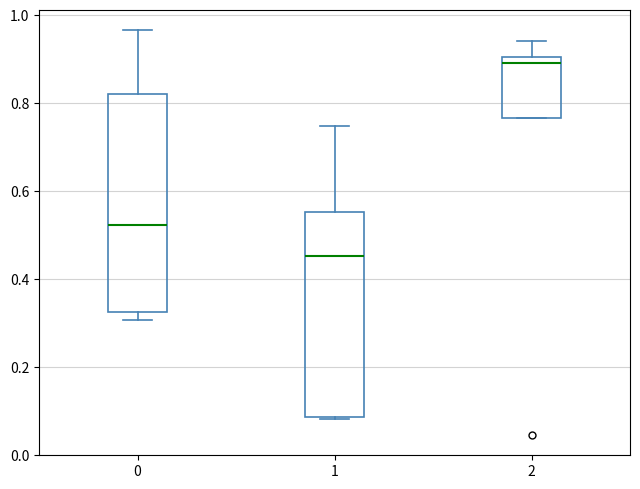

Reading left to right, transcribe this box plot: for each box, give where its median line is, the range the box spans, and where its two whiskers end, as read against the y-axis. The values are not printed on the chart, so give them approximately, as read against the axis.

0: median 0.52, box 0.32 to 0.82, whiskers 0.30 to 0.96
1: median 0.46, box 0.08 to 0.56, whiskers 0.08 to 0.74
2: median 0.90 (just below the box's upper edge), box 0.76 to 0.90, whiskers 0.76 to 0.94